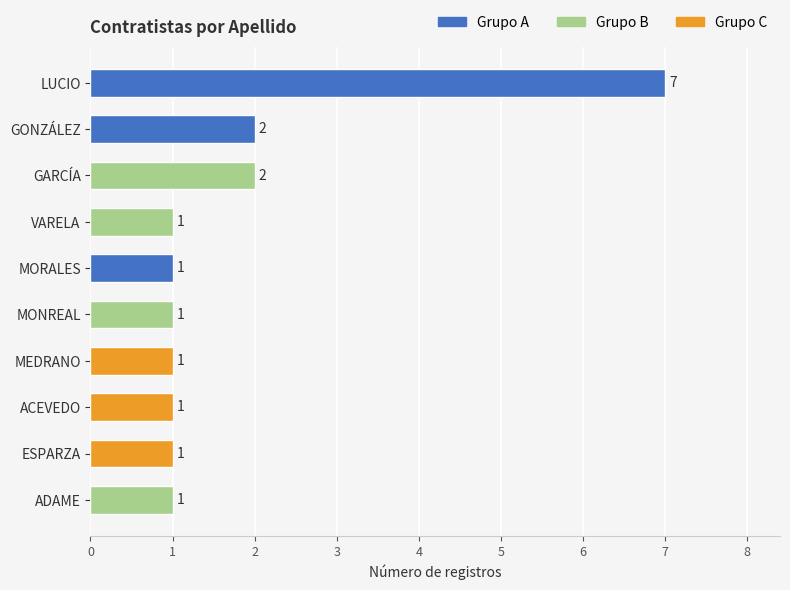

List the labels in order of value, largest first.

LUCIO, GONZÁLEZ, GARCÍA, VARELA, MORALES, MONREAL, MEDRANO, ACEVEDO, ESPARZA, ADAME